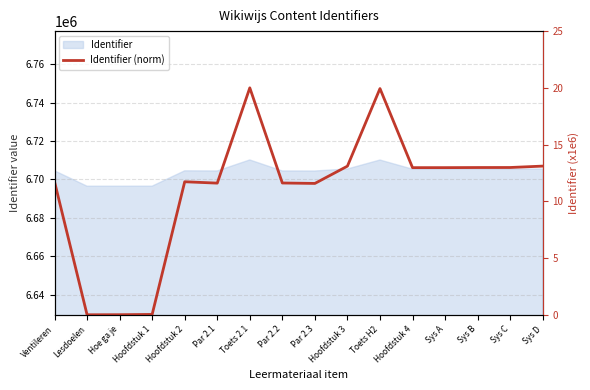

What is the average value?

11.0